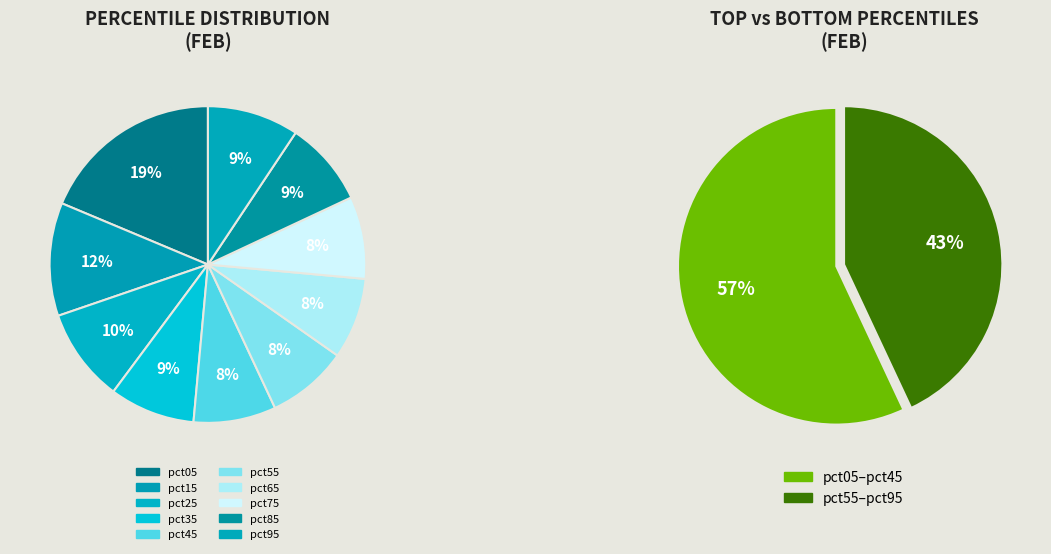

To the nearest percent, what is the combined percentage of pct95 and pct35?

18%